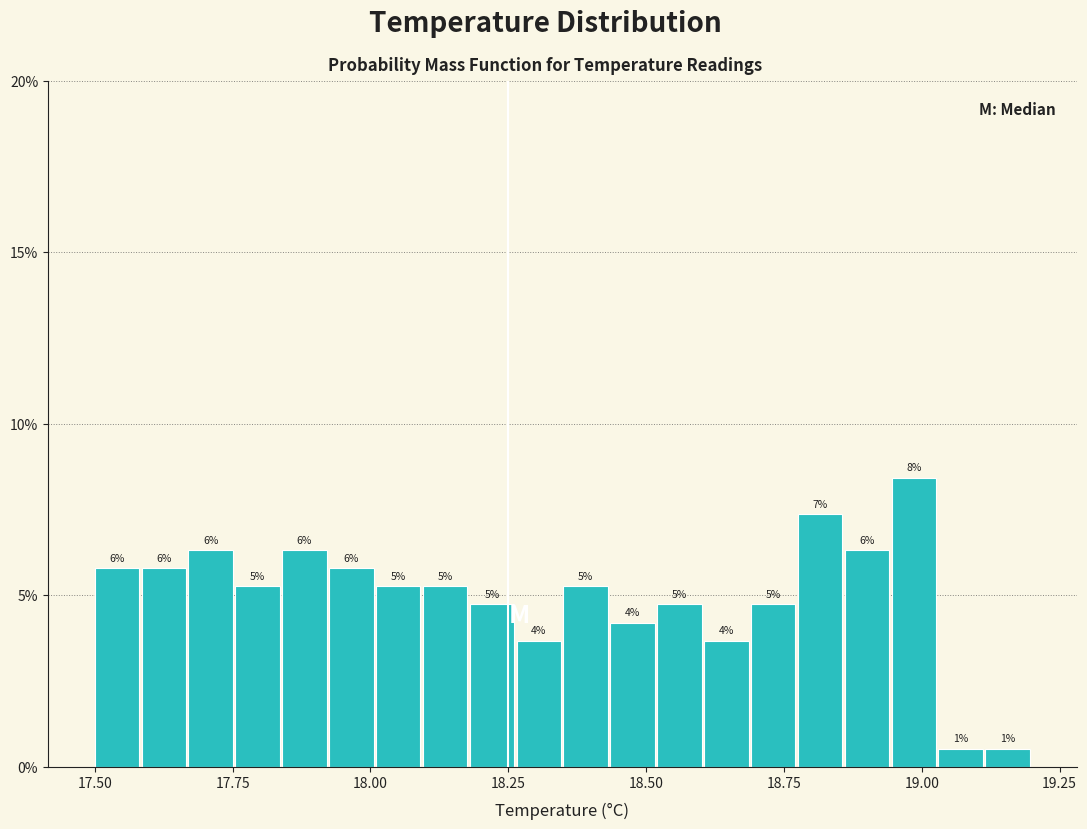

Read against the x-axis, roughly where is the centre of the tallest bar?

19.00